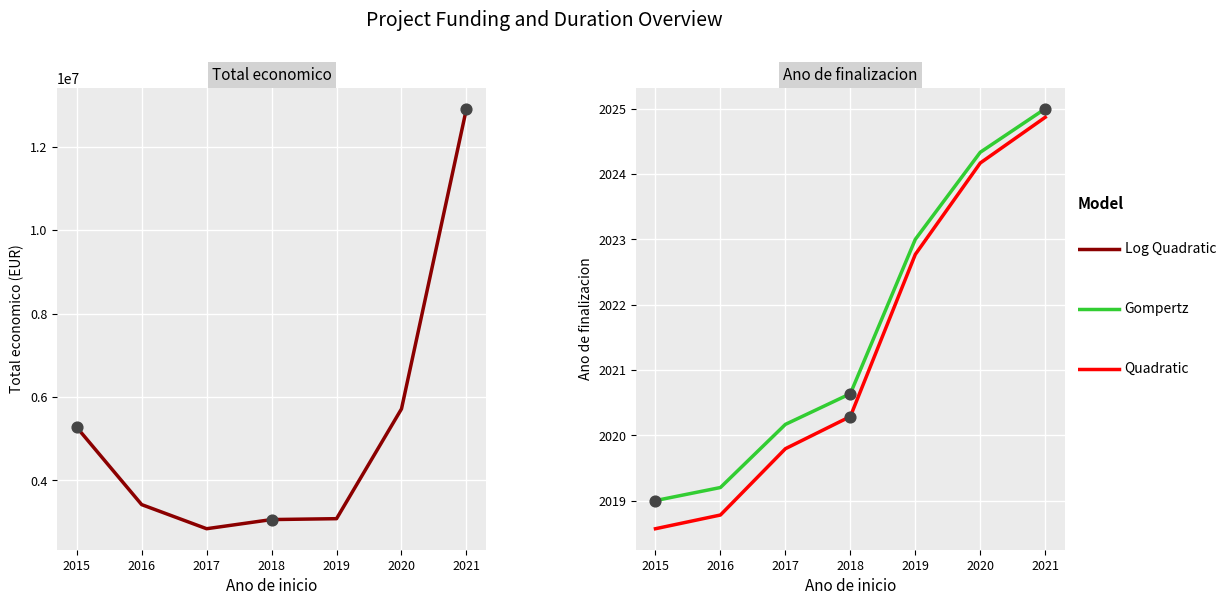

At how many categories does at least one series exceed 10433561?

1